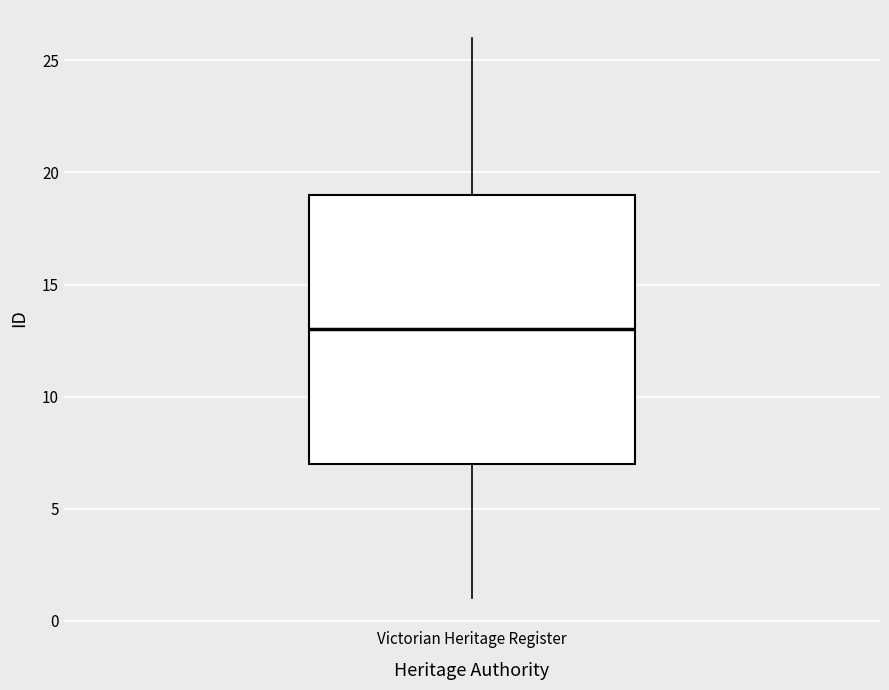

Transcribe this box plot: give where the median line is, the range the box spans, and where the two whiskers end, as read against the y-axis. The values are not printed on the chart, so give them approximately, as read against the axis.

median 13, box 7 to 19, whiskers 1 to 26